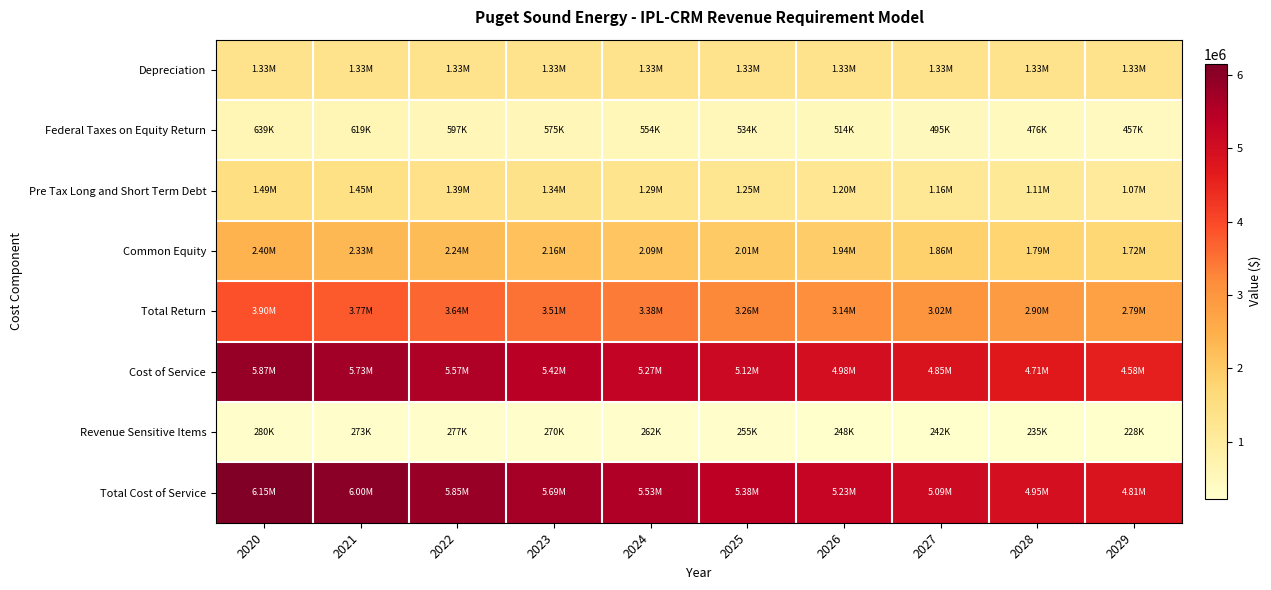

What is the difference between the highest and lowest values at 2026?

4984700.5